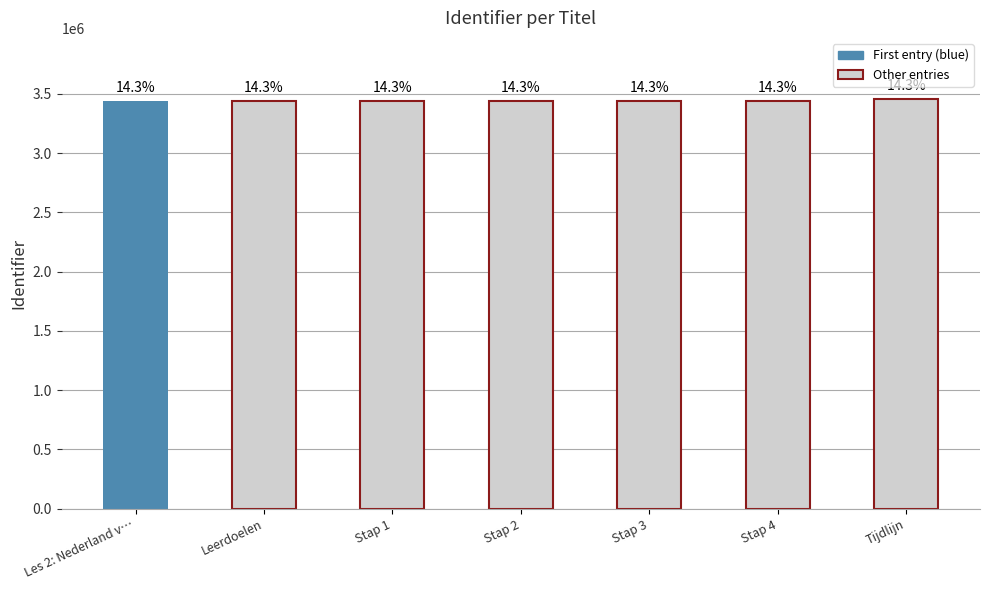

Count the number of values greater than 3438567.

3